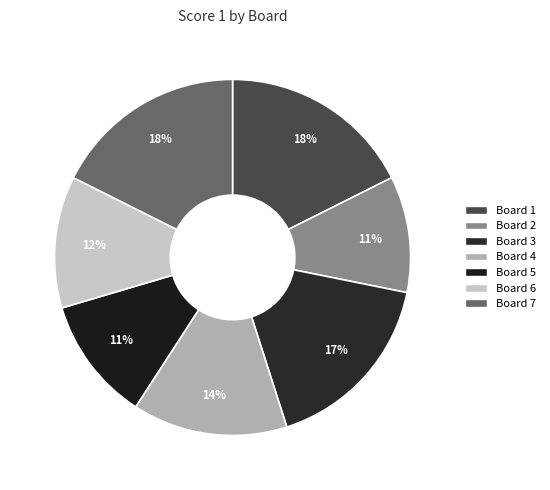

Count the number of slices in the pie.

7